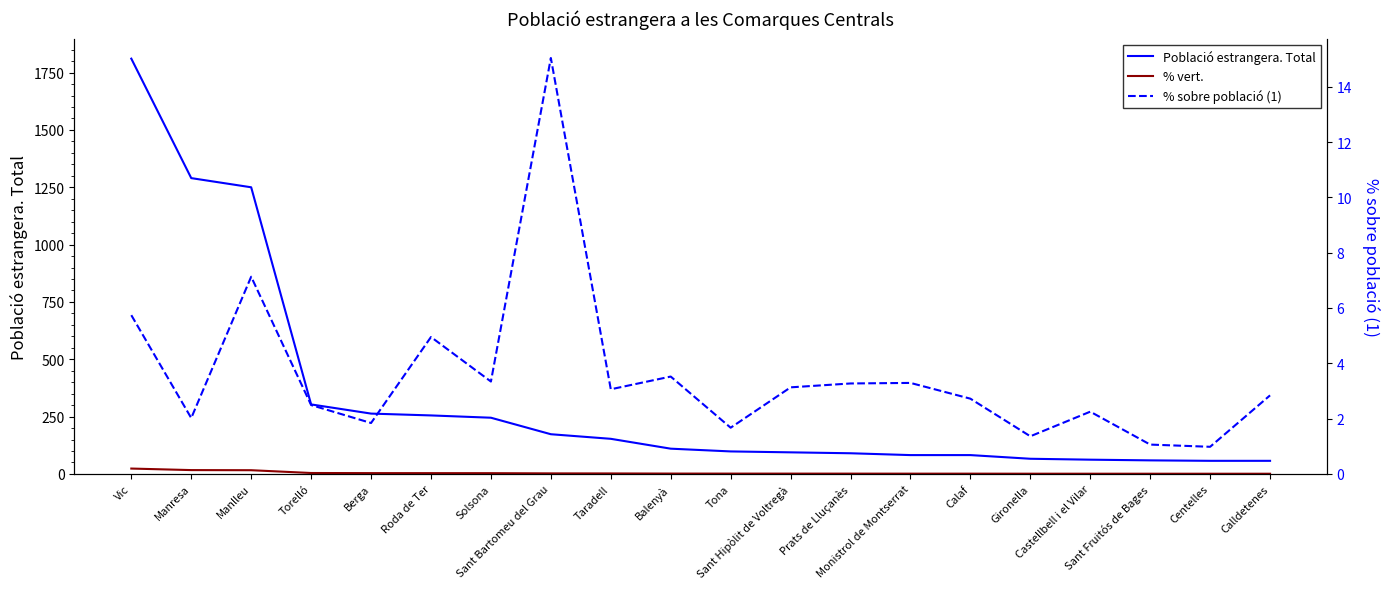

What is the highest value of the % vert. series?

23.3